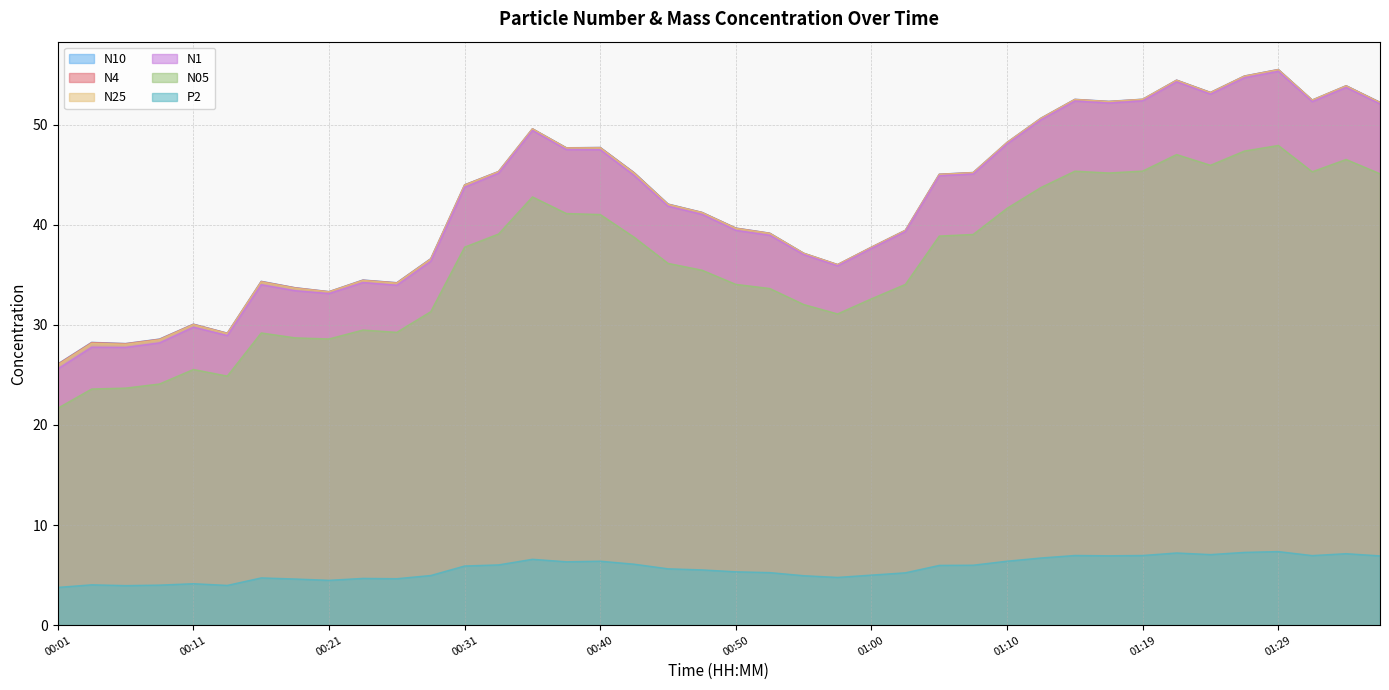

What is the value of the N4 point at the 20th from the left?

41.2